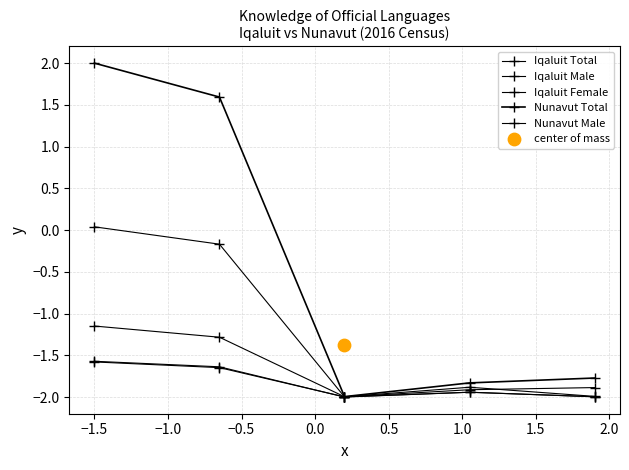

Which series reaches the maximum Y coordinate?

Nunavut Total